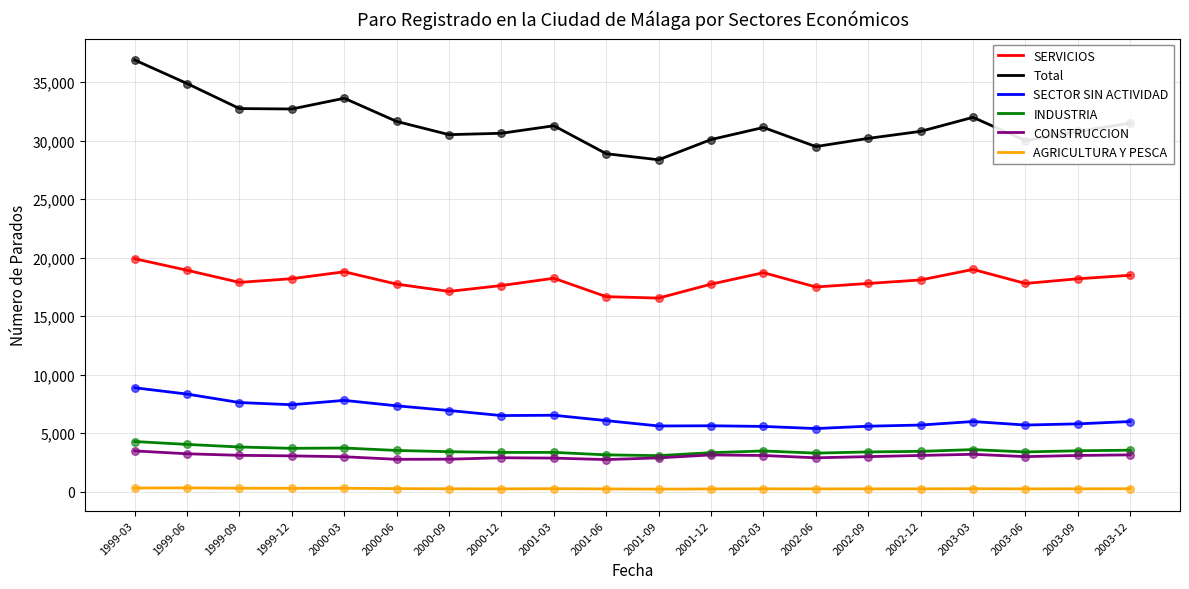

Is the value of INDUSTRIA at 2003-03 greater than the value of Total at 2002-03?

No